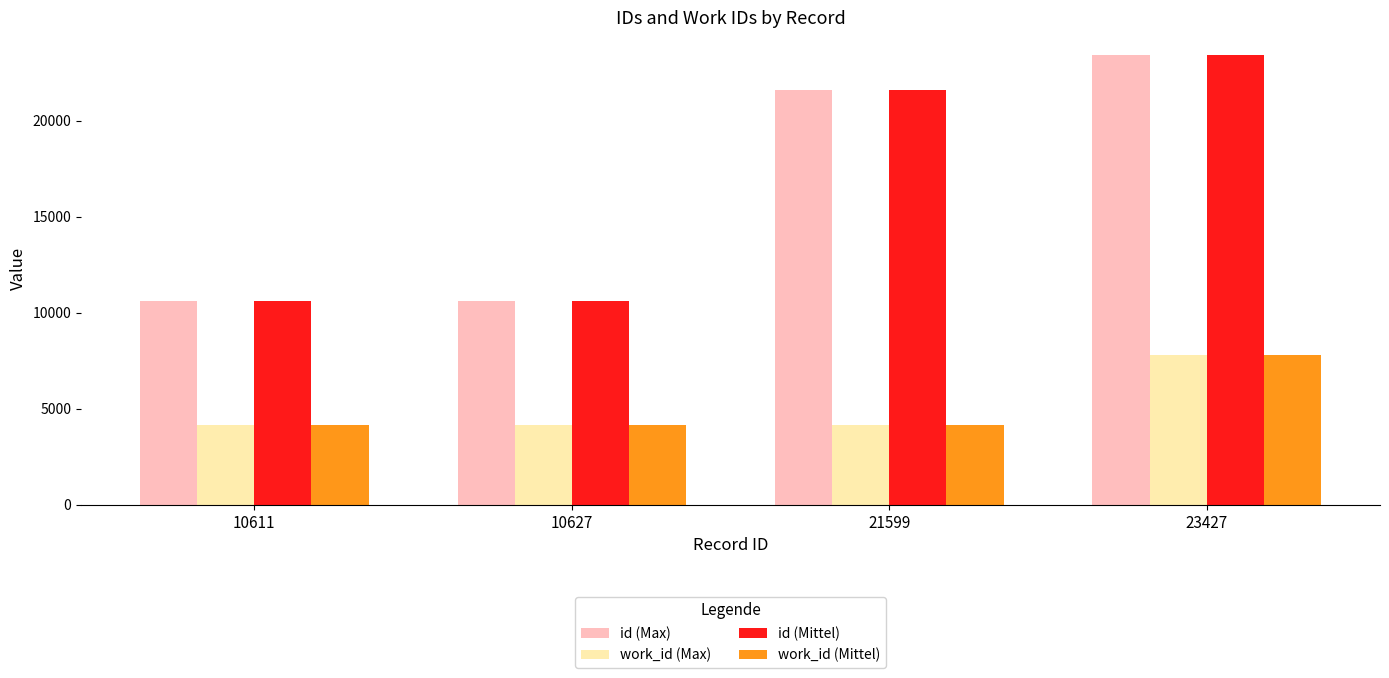

What is the difference between the second highest and second lowest values in the id (Max) series?

10972